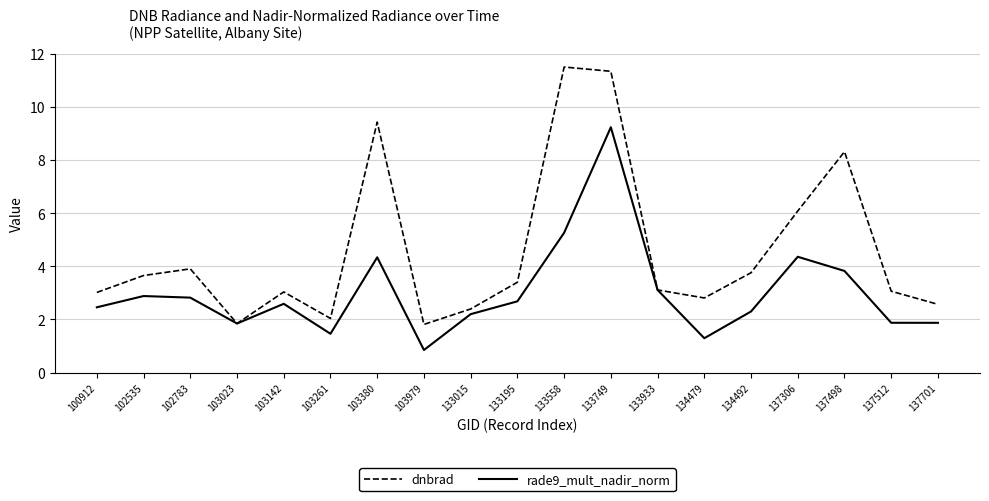

What is the lowest value of the rade9_mult_nadir_norm series?

0.8